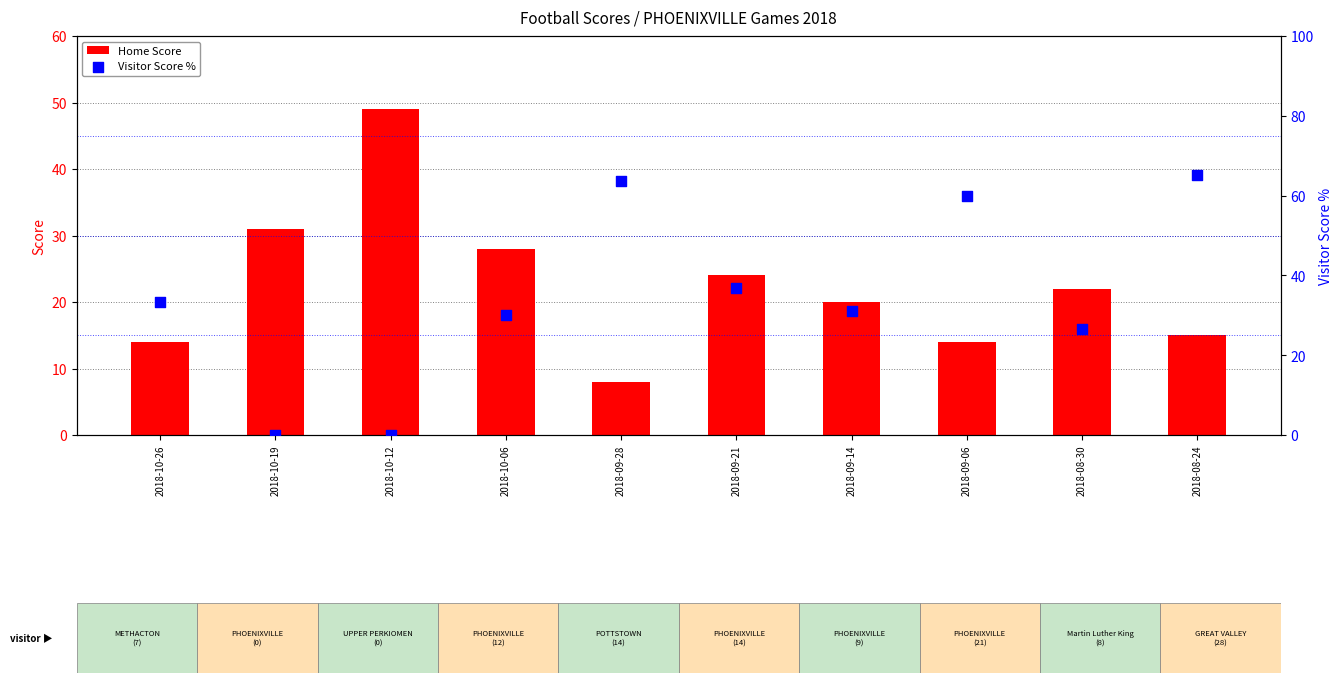

Which series has the largest total across all categories?

Visitor Score %